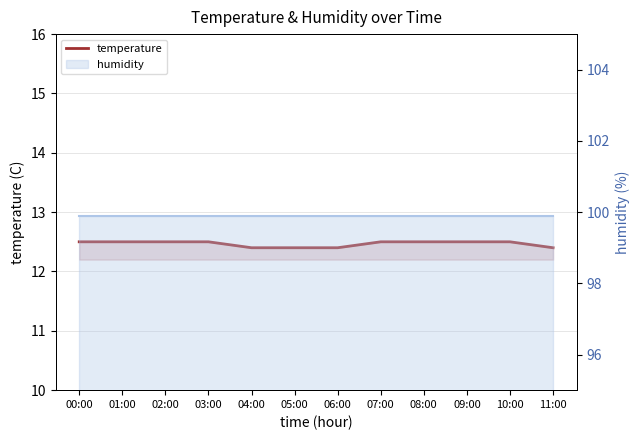

List the labels in order of value, largest first.

00:00, 01:00, 02:00, 03:00, 07:00, 08:00, 09:00, 10:00, 04:00, 05:00, 06:00, 11:00